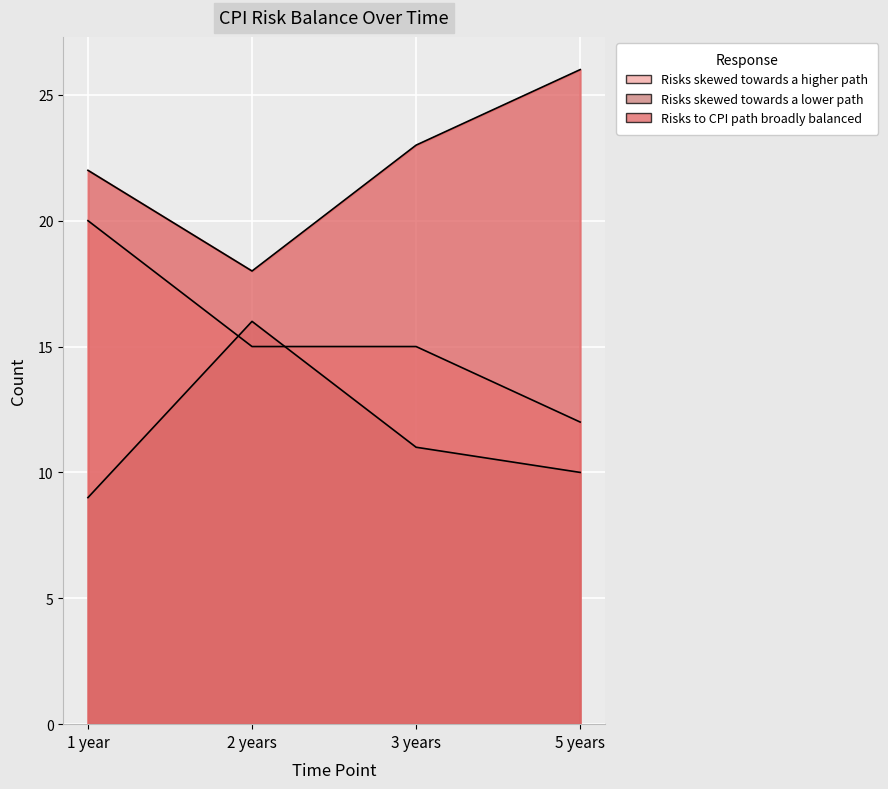

True or false: Risks to CPI path broadly balanced and Risks skewed towards a lower path intersect in this chart.

False